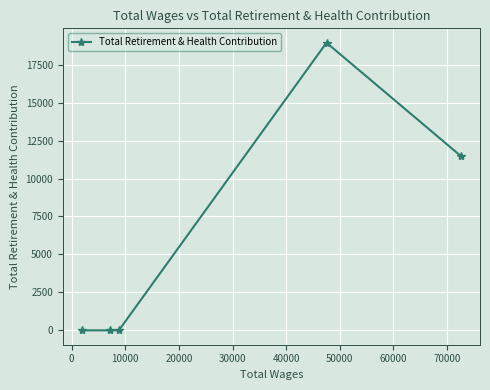

What is the greatest value displayed?

18949